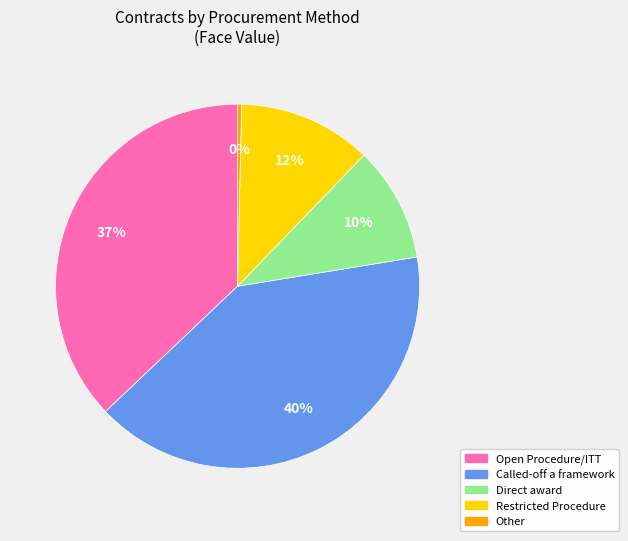

How many segments does this pie chart have?

5